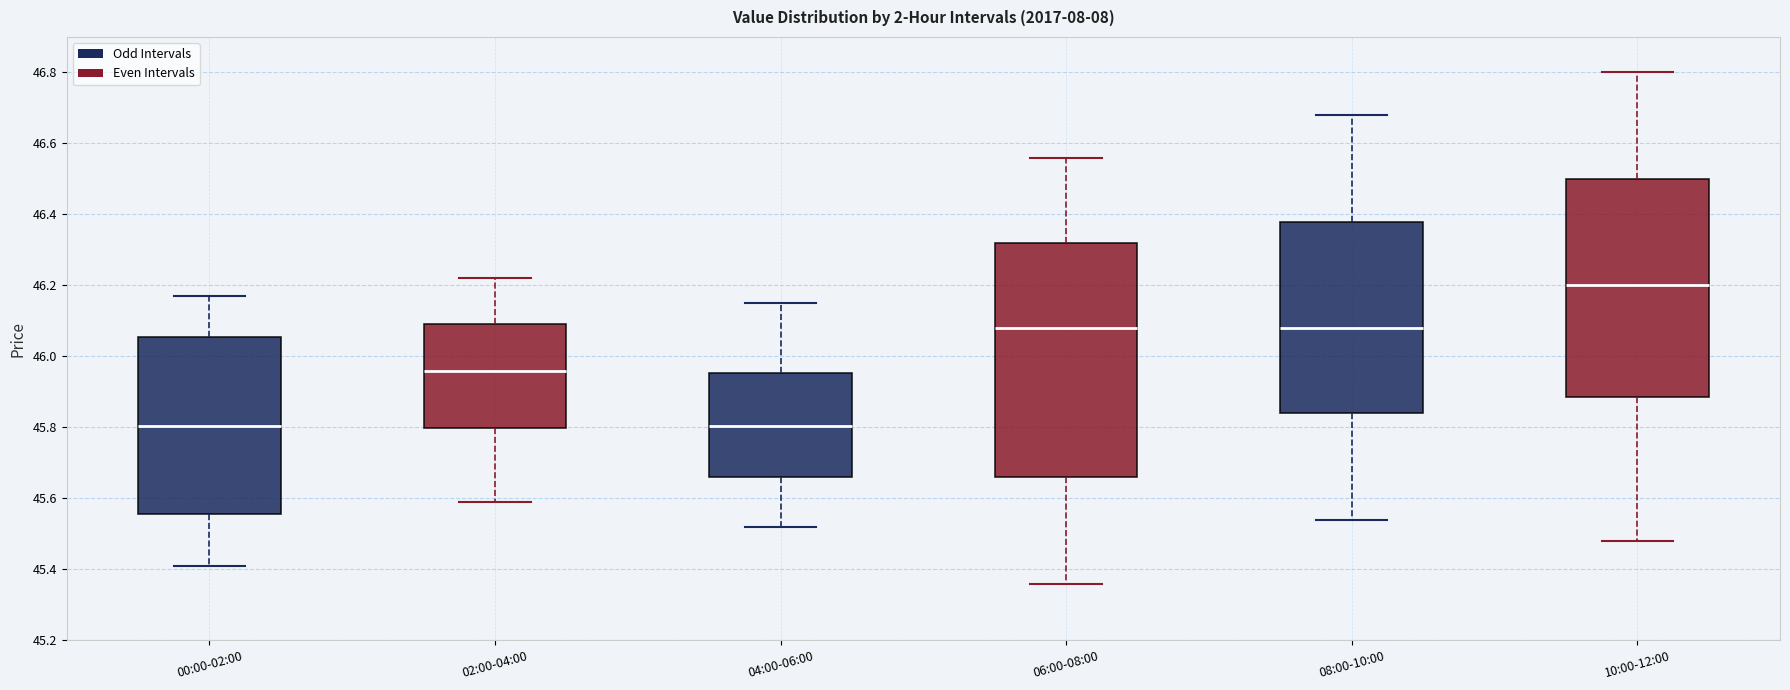

Where does the lower whisker of the box for 04:00-06:00 end on the y-axis? The values are not printed on the chart, so give them approximately, as read against the axis.

45.52